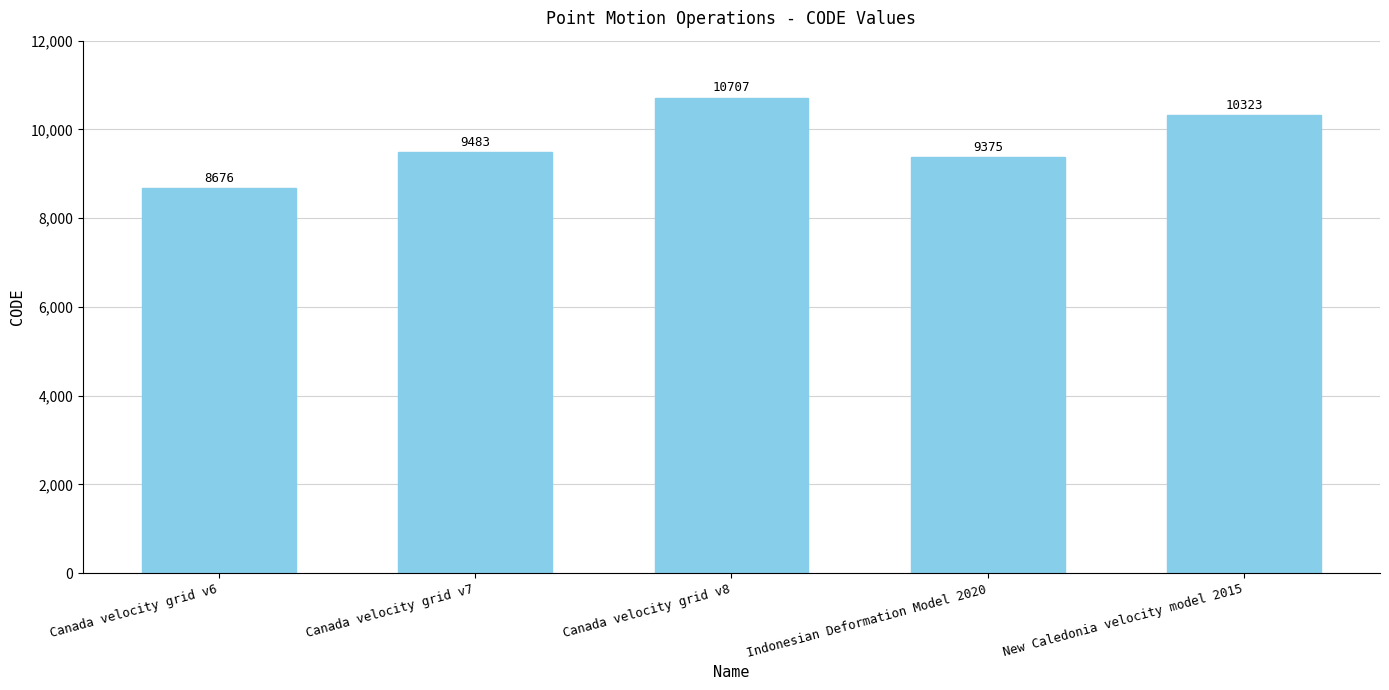

Which category has the highest value across all series?

Canada velocity grid v8